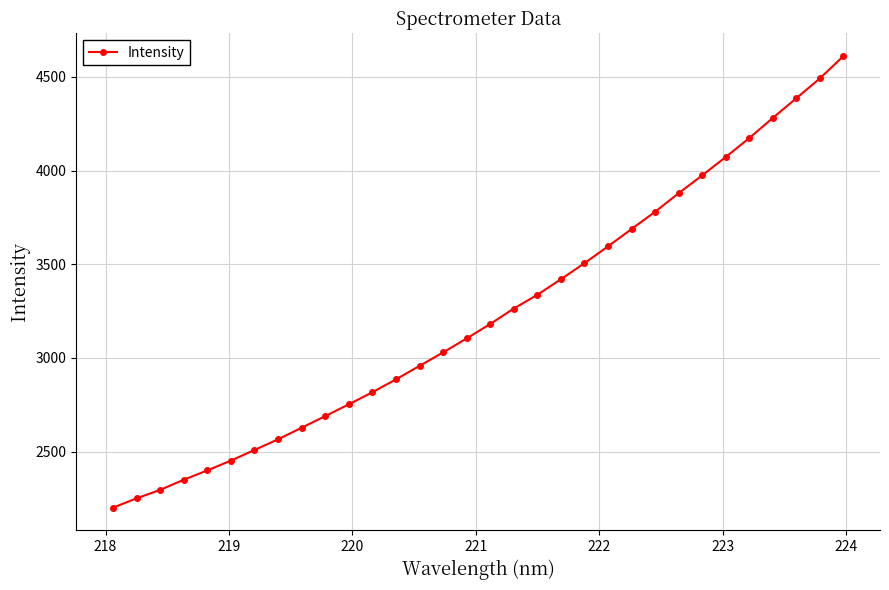

What is the minimum value shown in the chart?

2200.3